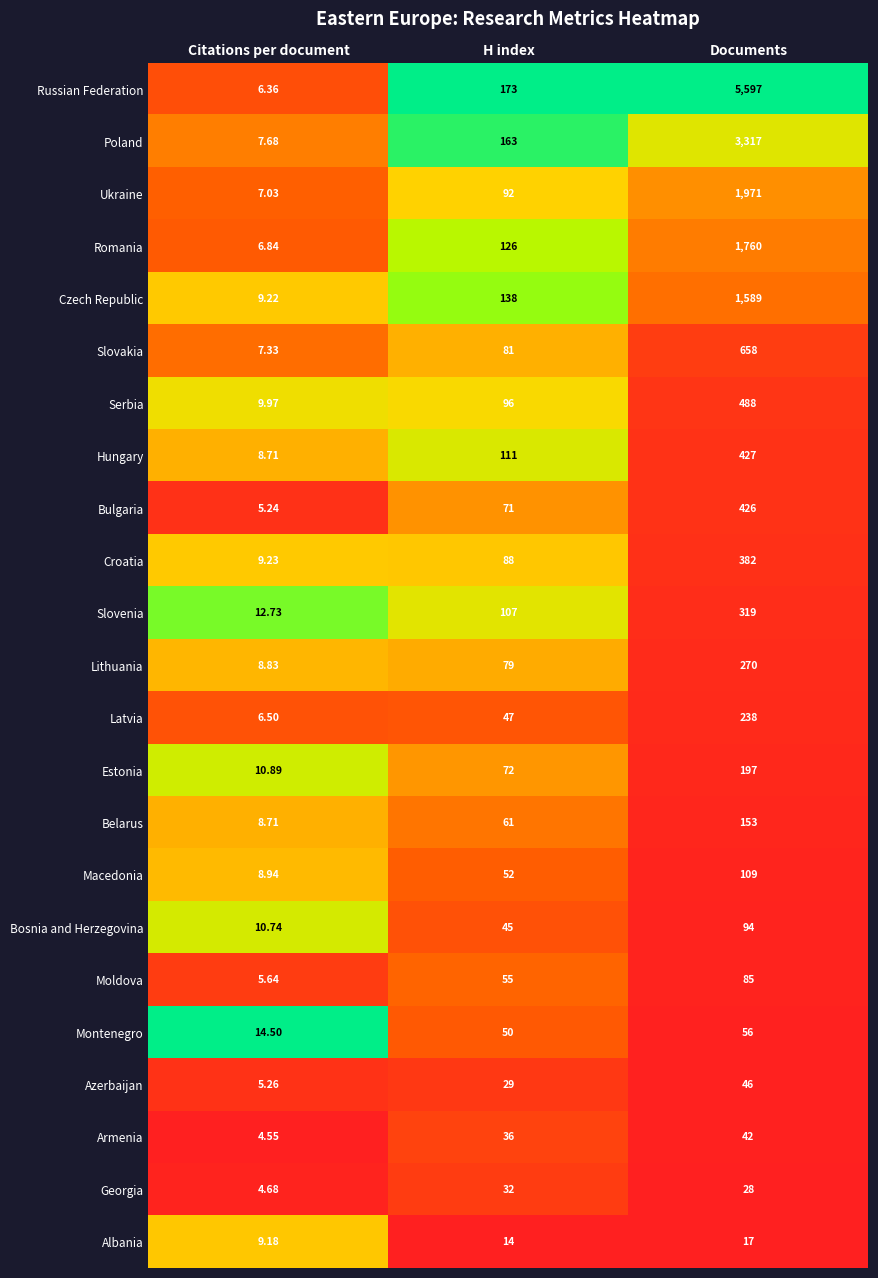

Which category has the highest value across all series?

Documents